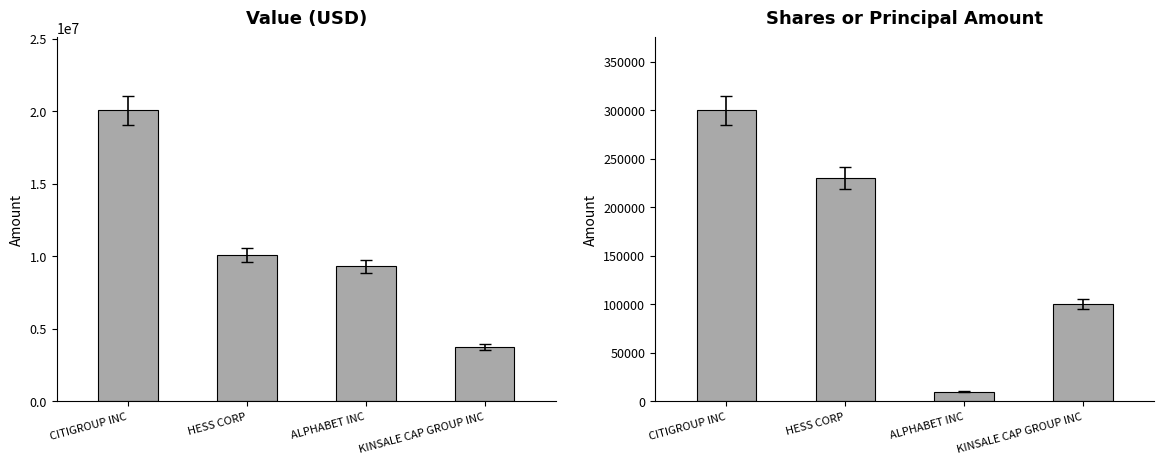

What is the label of the 4th bar from the left?

KINSALE CAP GROUP INC